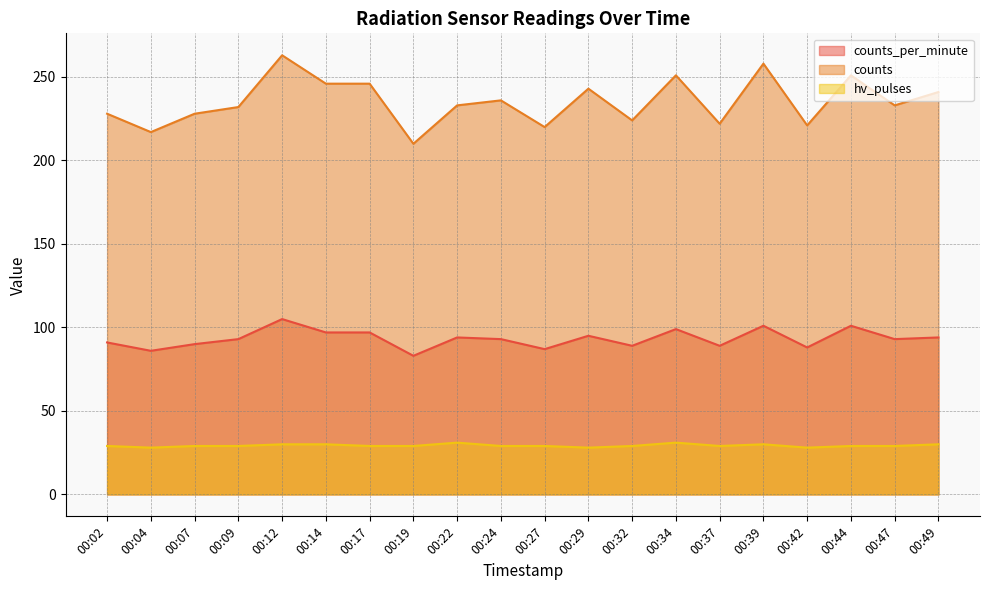

True or false: hv_pulses and counts intersect in this chart.

False